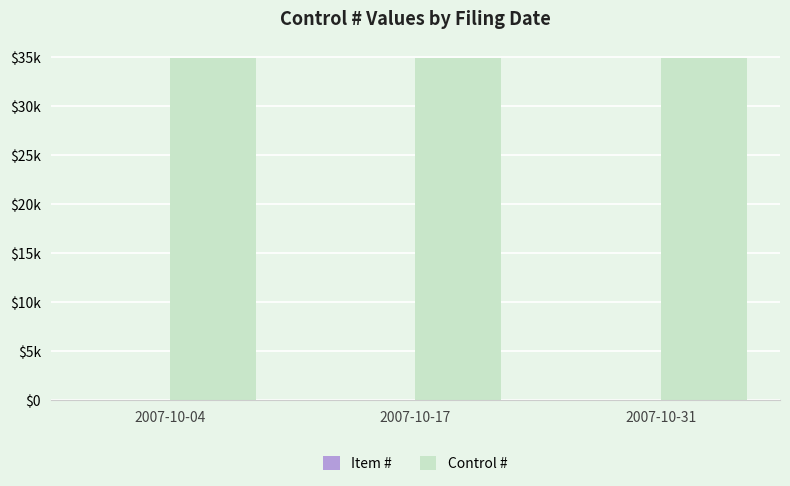

Are the bars horizontal?

No